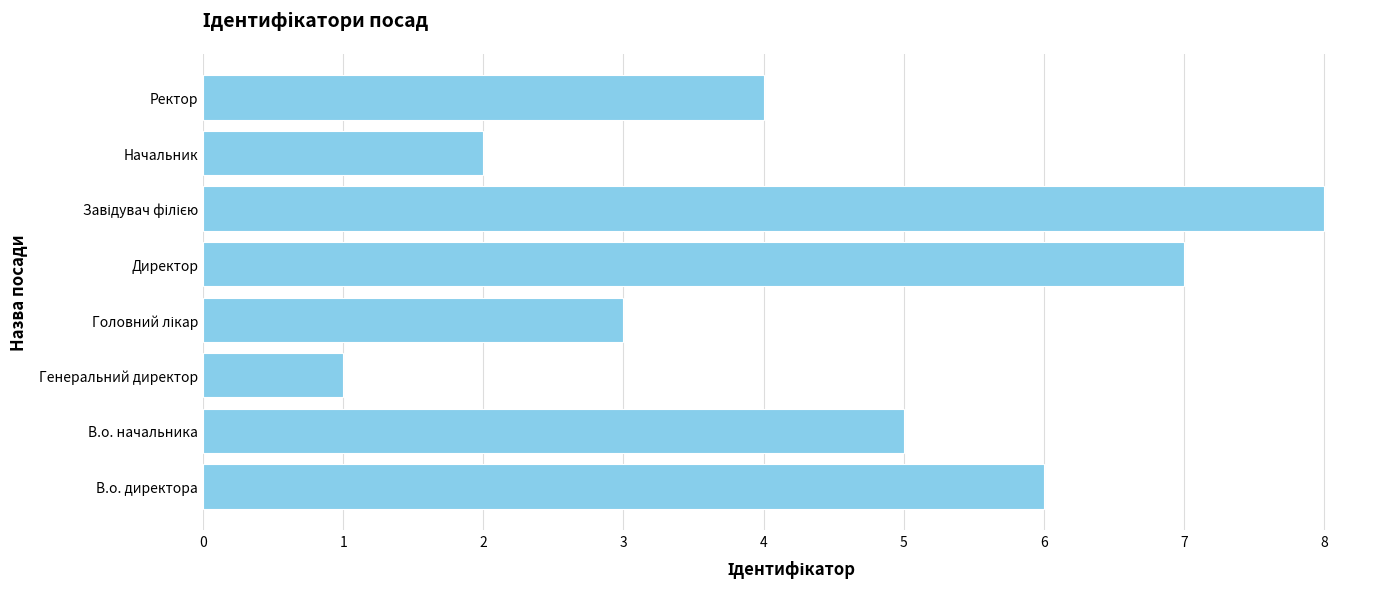

How many series are shown in this chart?

1